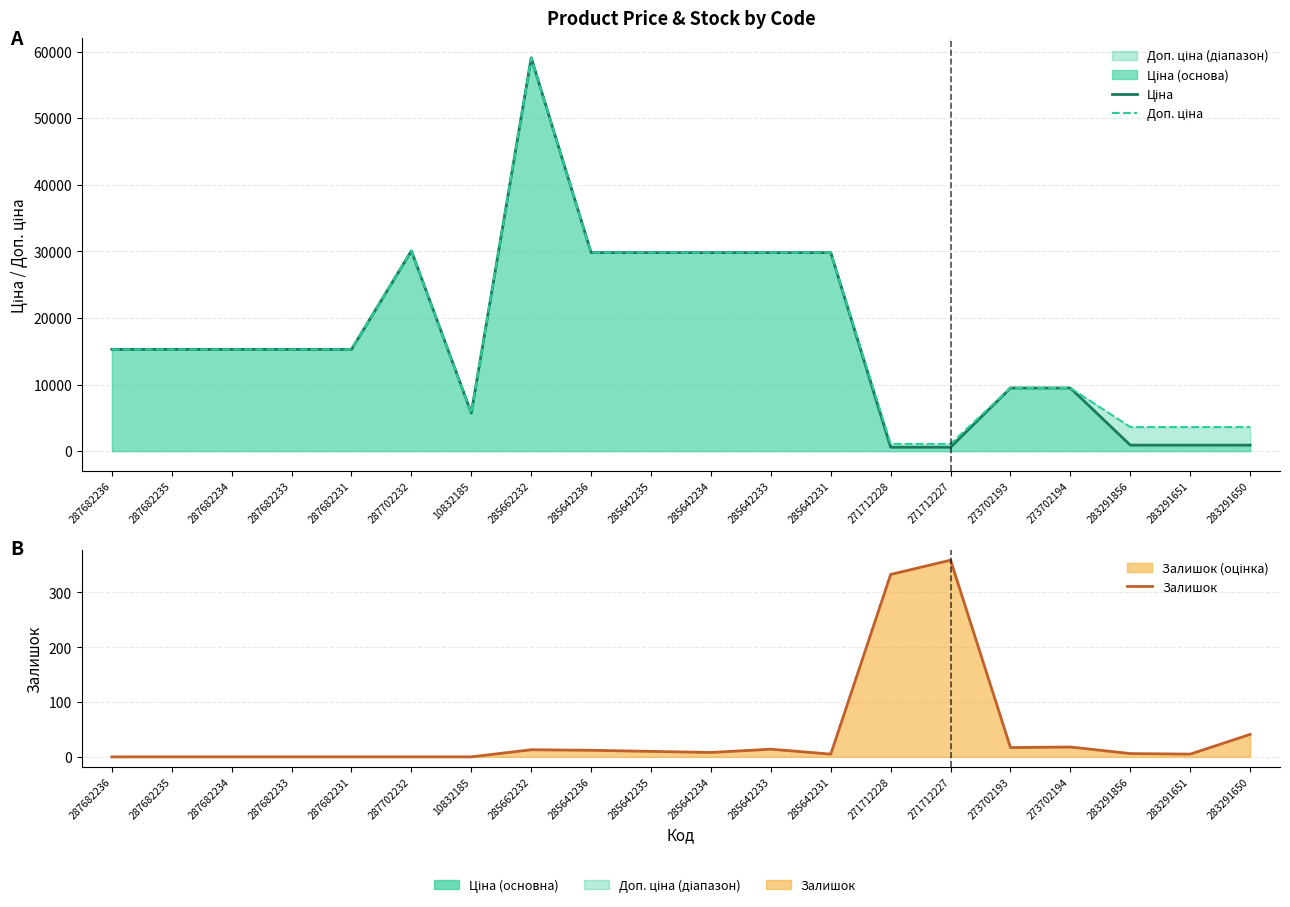

What is the sum of all Доп. ціна values?

352460.2